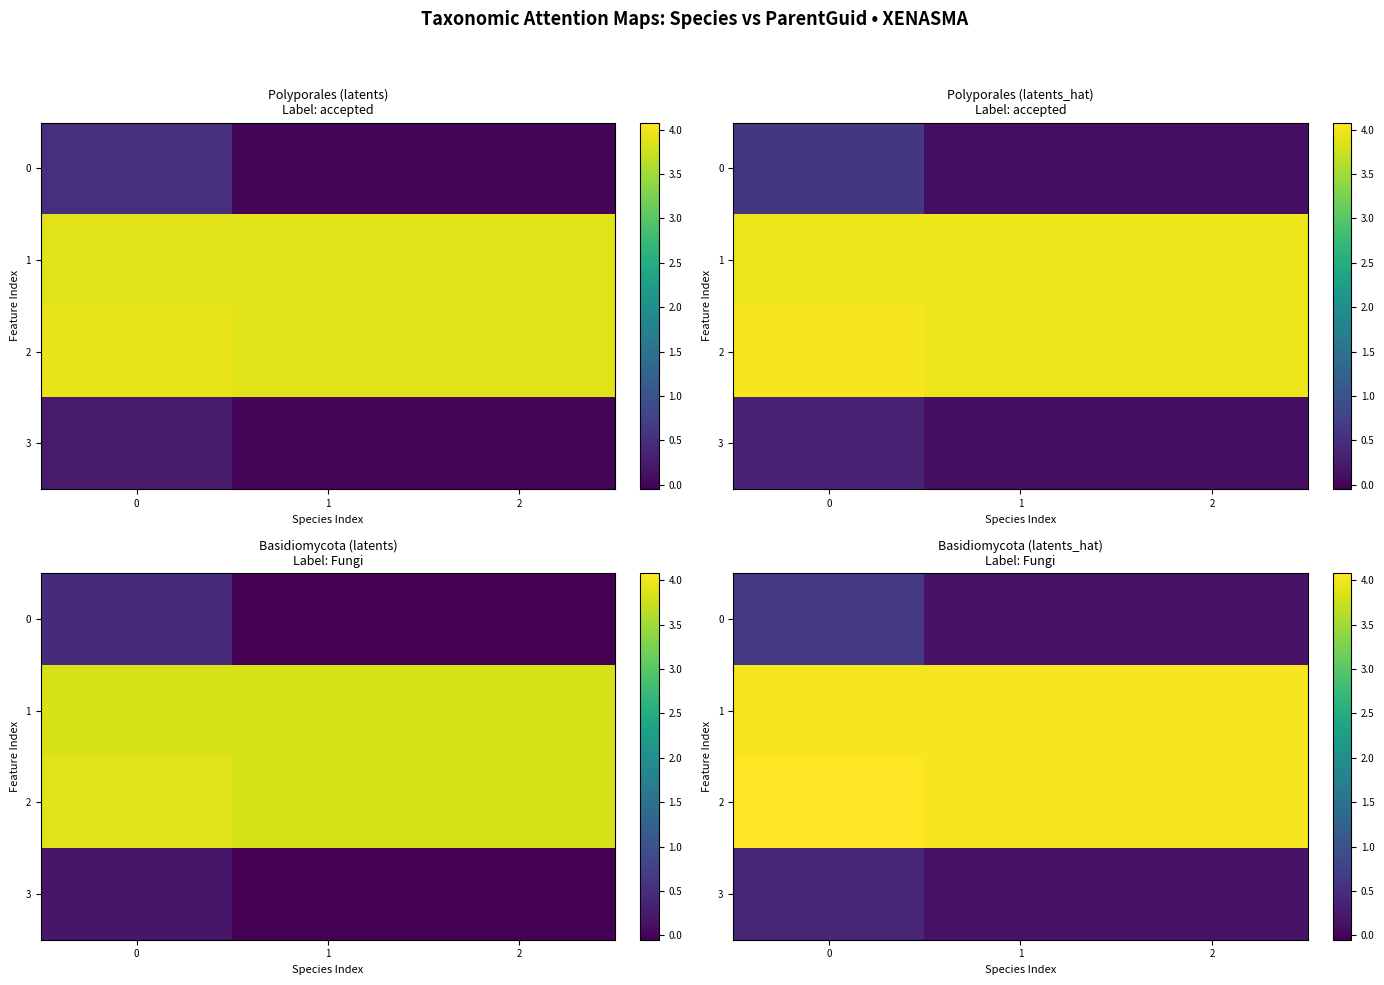

What is the difference between the maximum and minimum values in the 0 series?

0.5